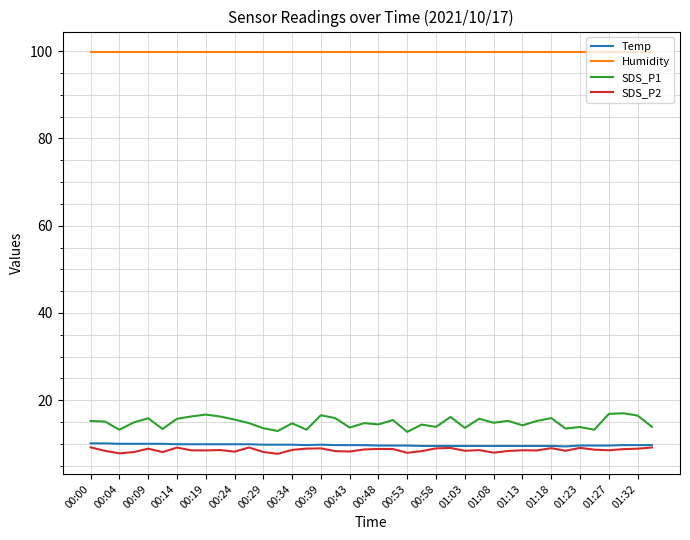

Count the number of categories in the chart.

40